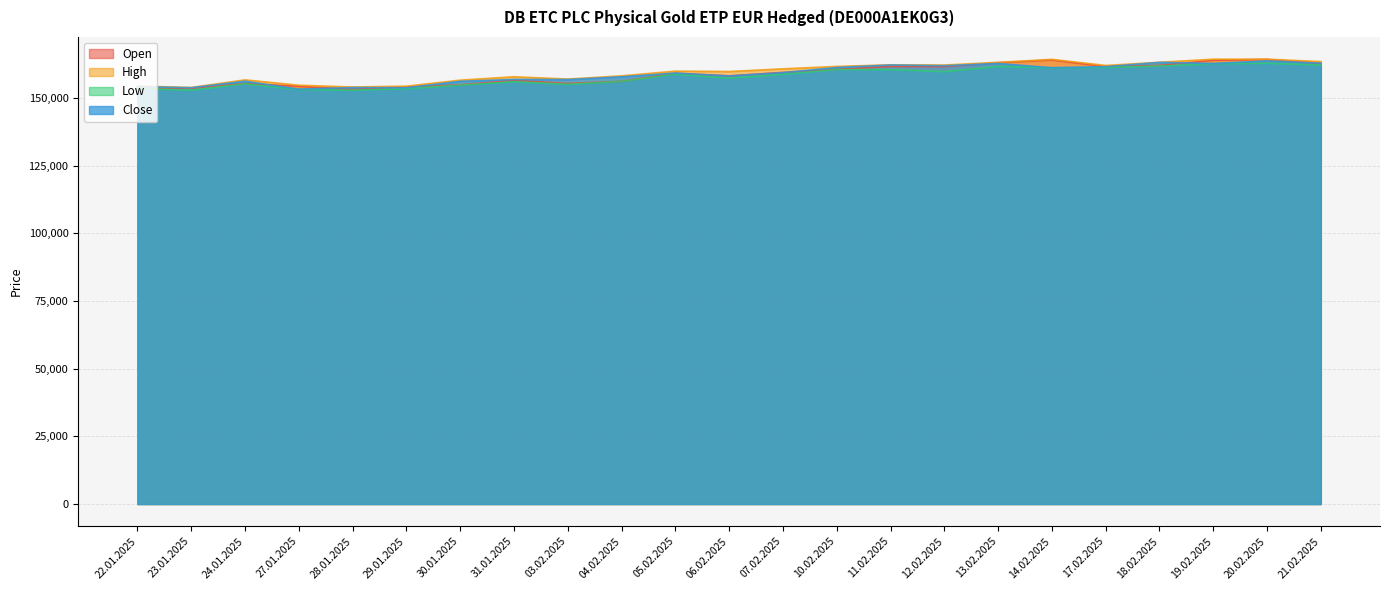

Which has a higher value, 17.02.2025 or 22.01.2025?

17.02.2025